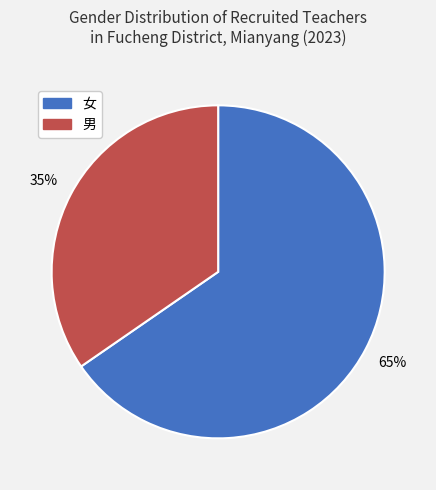

What is the smallest slice in the pie chart?

男